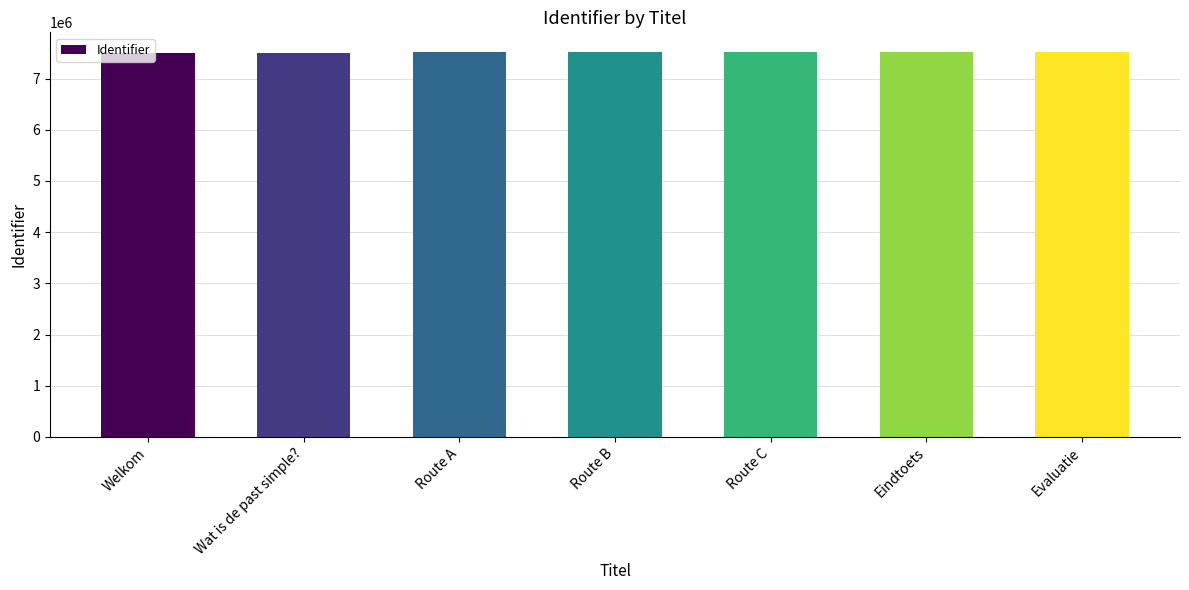

What is the sum of all values?

52625880